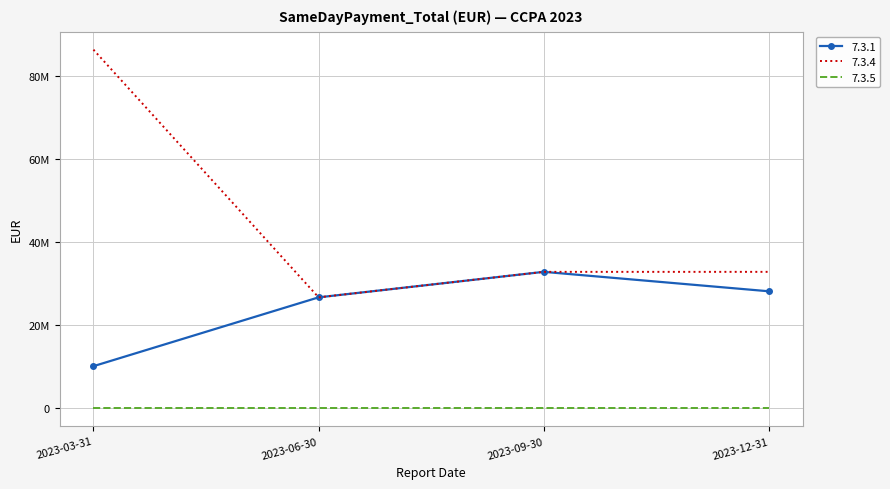

Which label corresponds to the largest value in the chart?

2023-03-31